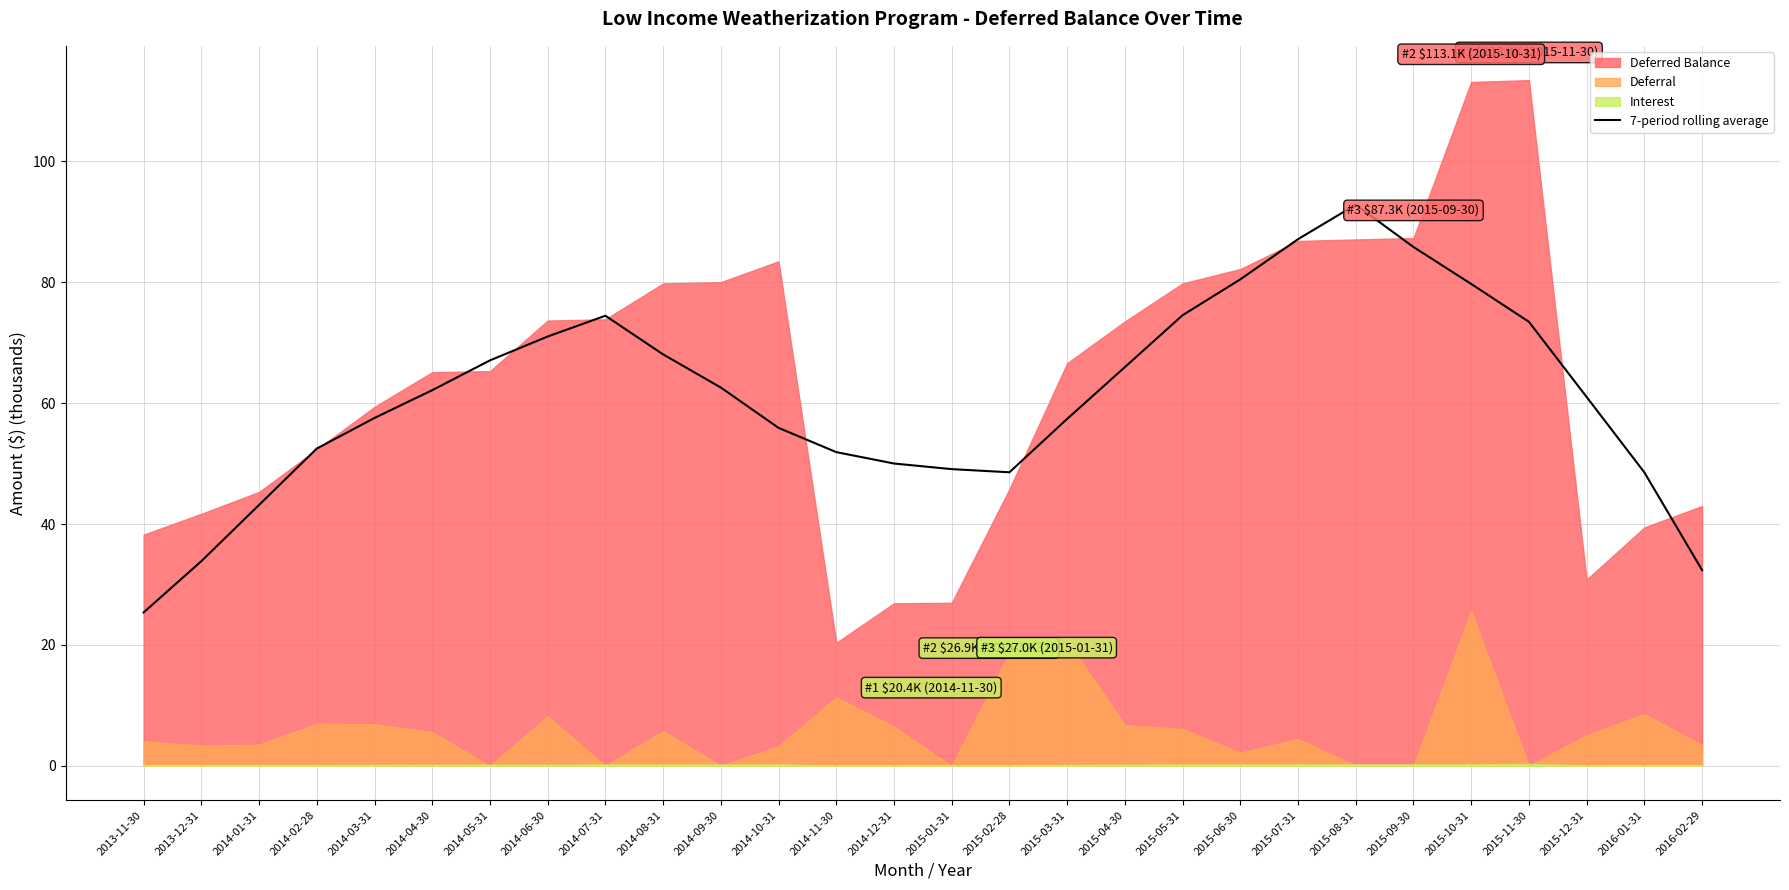

The value at 2013-12-31 is 33.9. True or false?

True